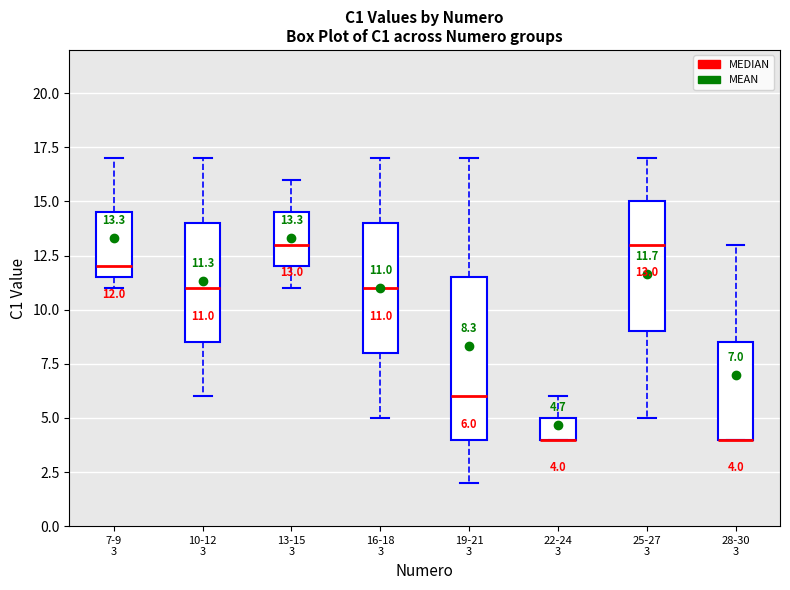

Which box is the tallest, from its lower edge to its upper edge?

19-21 3